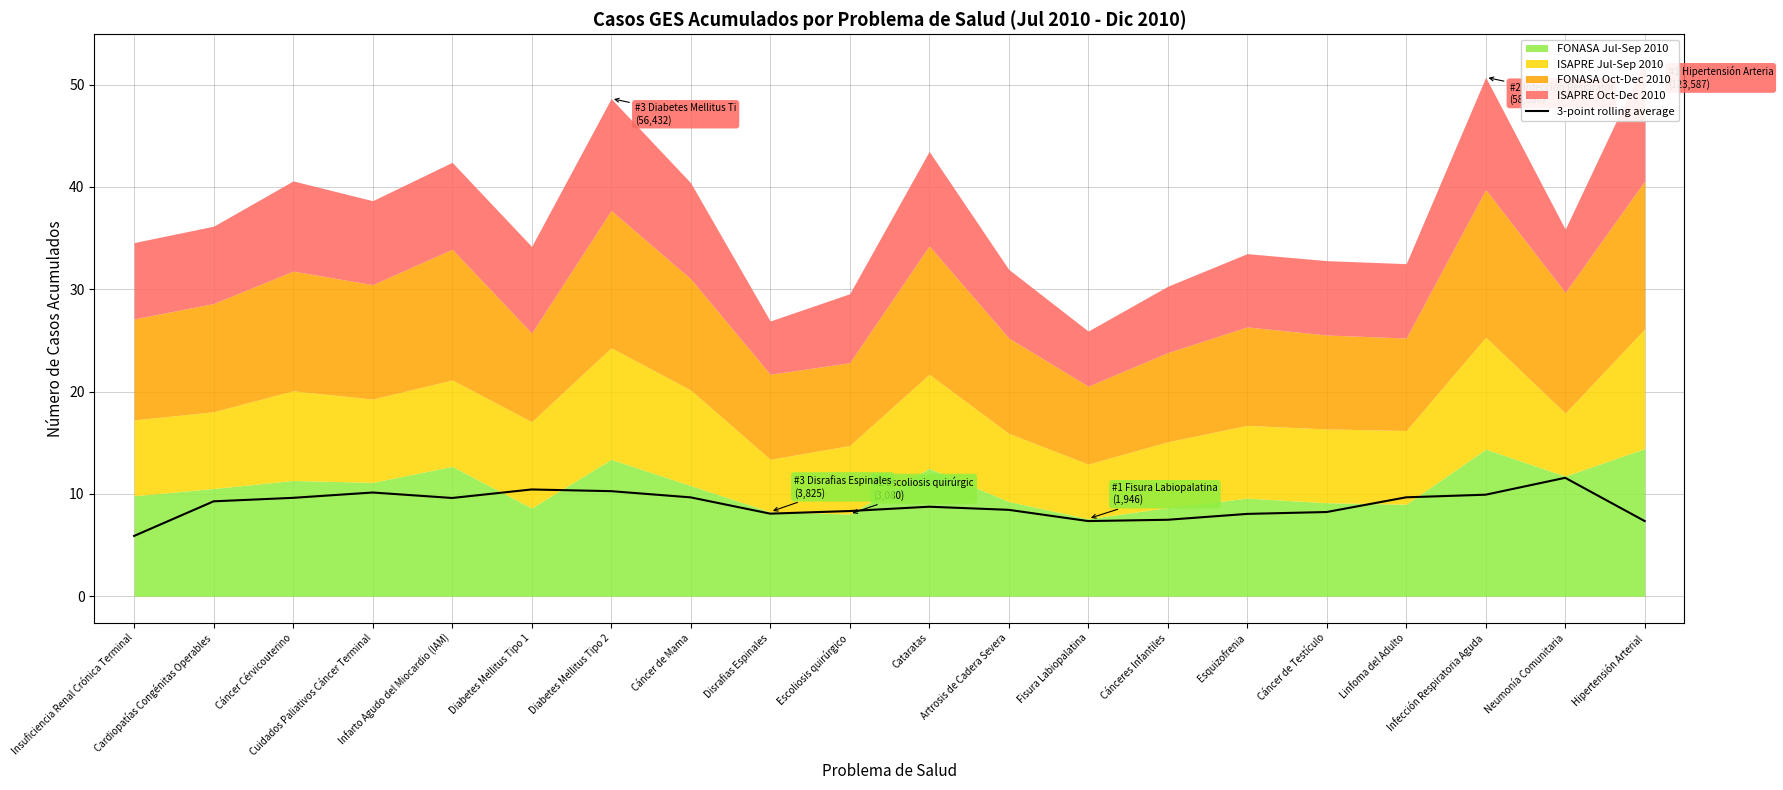

What is the sum of the values at Escoliosis quirúrgico and Cáncer de Testículo?

16.6